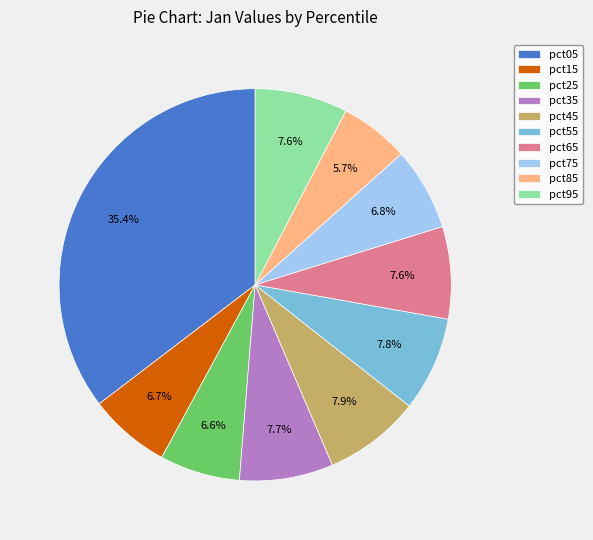

Do pct45 and pct05 together represent more than half of the pie?

No